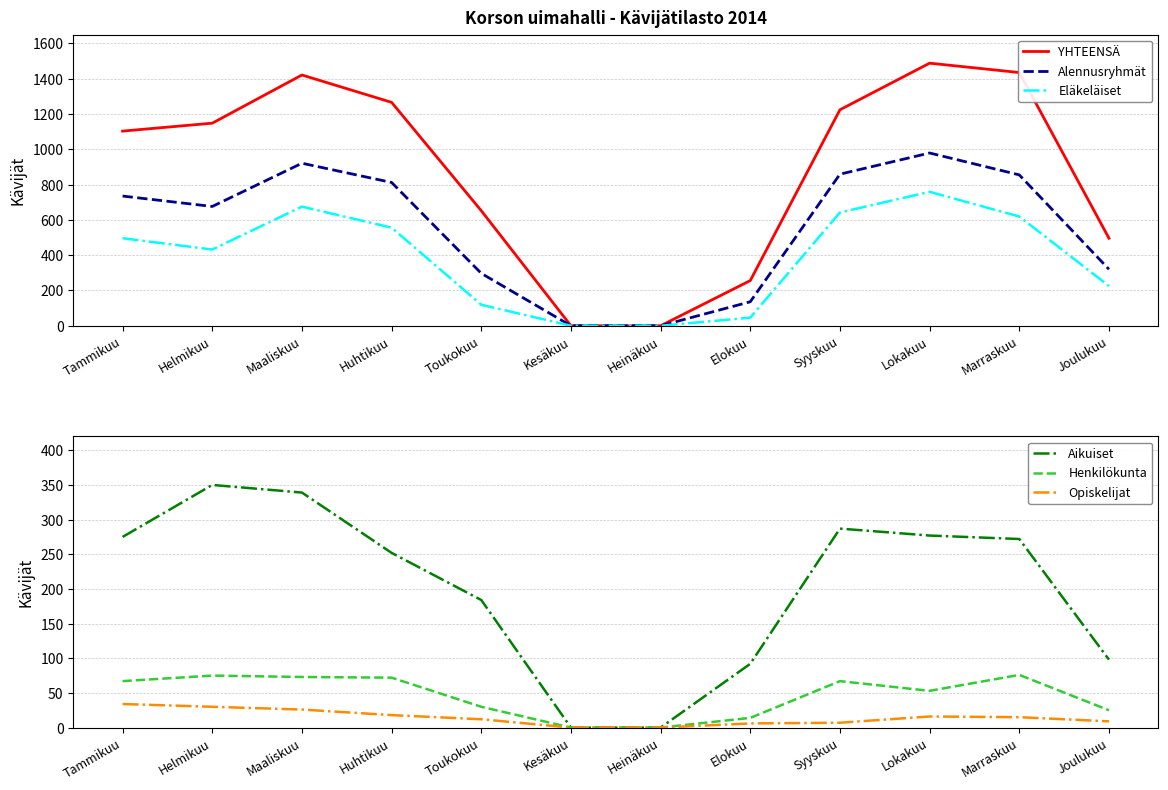

Which series has the largest range (max minus min)?

YHTEENSÄ